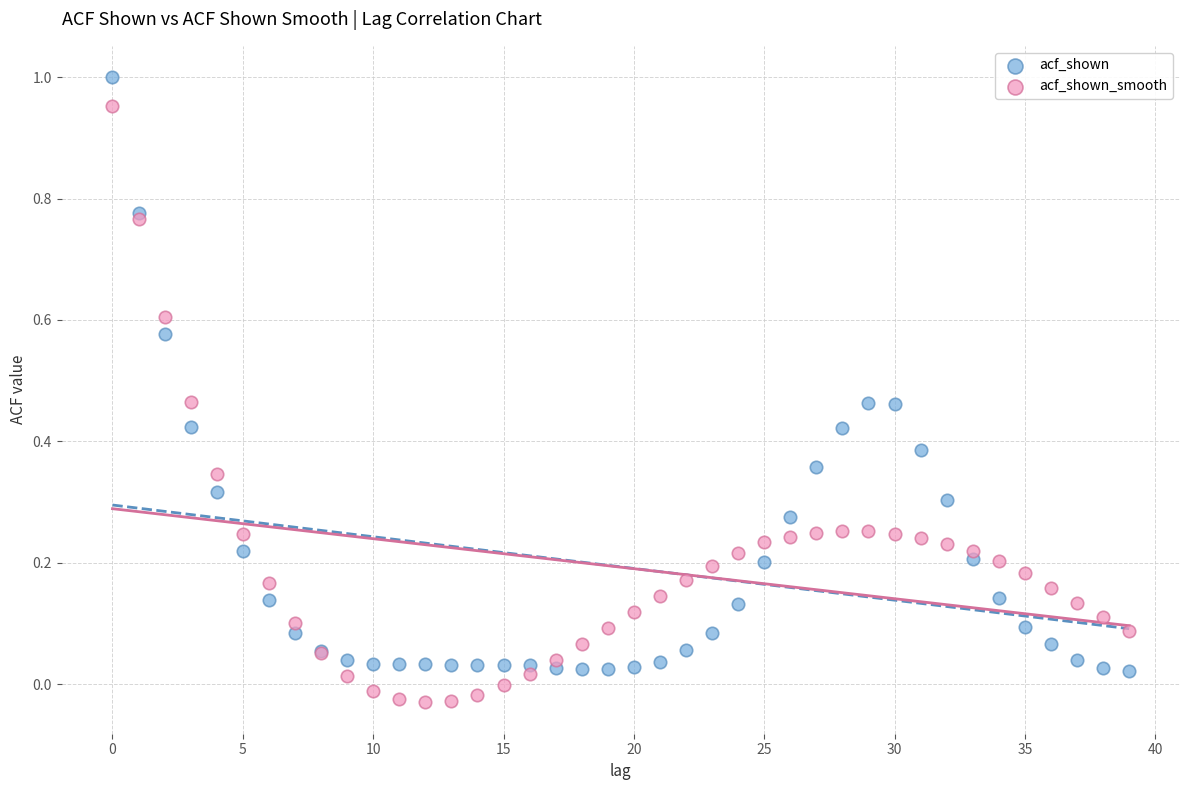

Which series reaches the maximum Y coordinate?

acf_shown